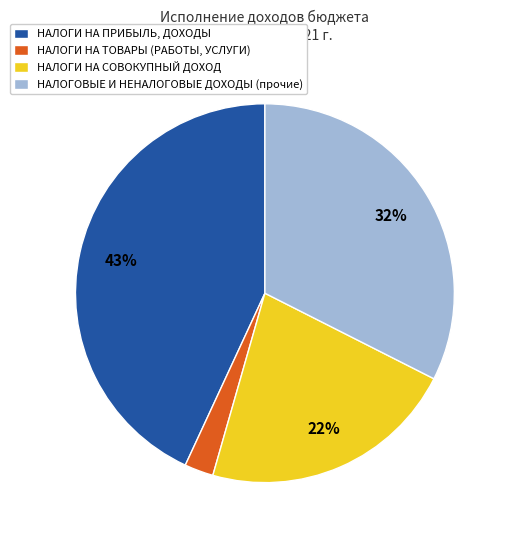

To the nearest percent, what portion does НАЛОГИ НА ПРИБЫЛЬ, ДОХОДЫ represent?

43%